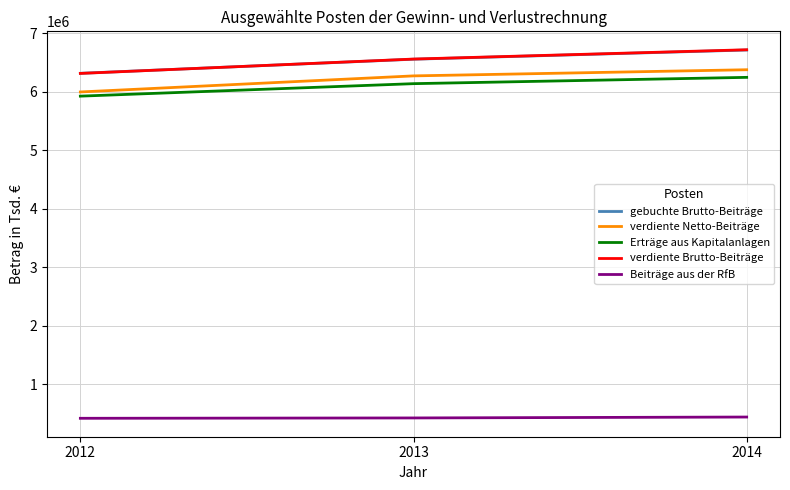

What is the total value across all series at 2013?

25939000